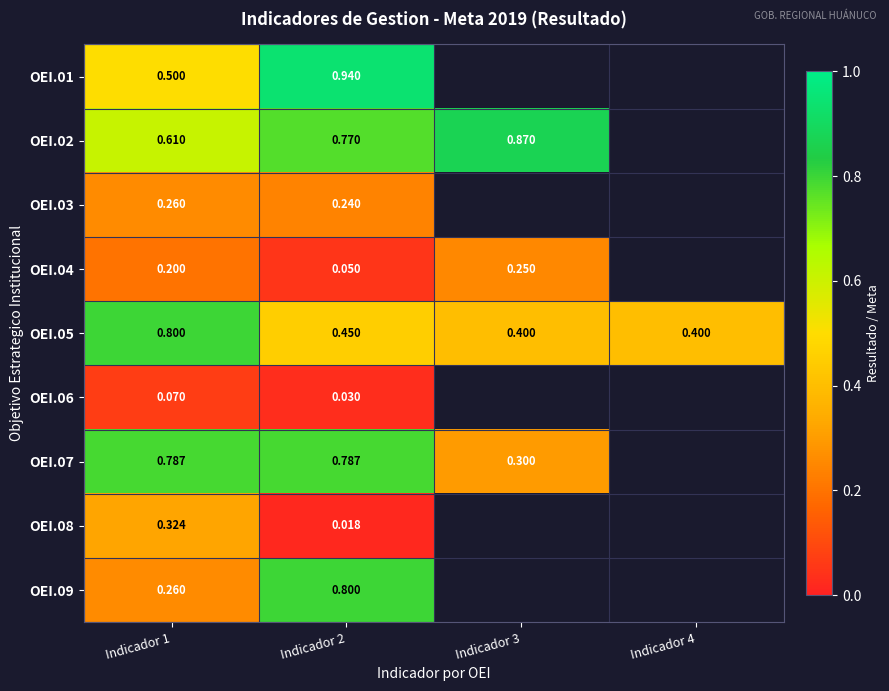

Is the value of OEI.05 at Indicador 1 greater than the value of OEI.08 at Indicador 1?

Yes